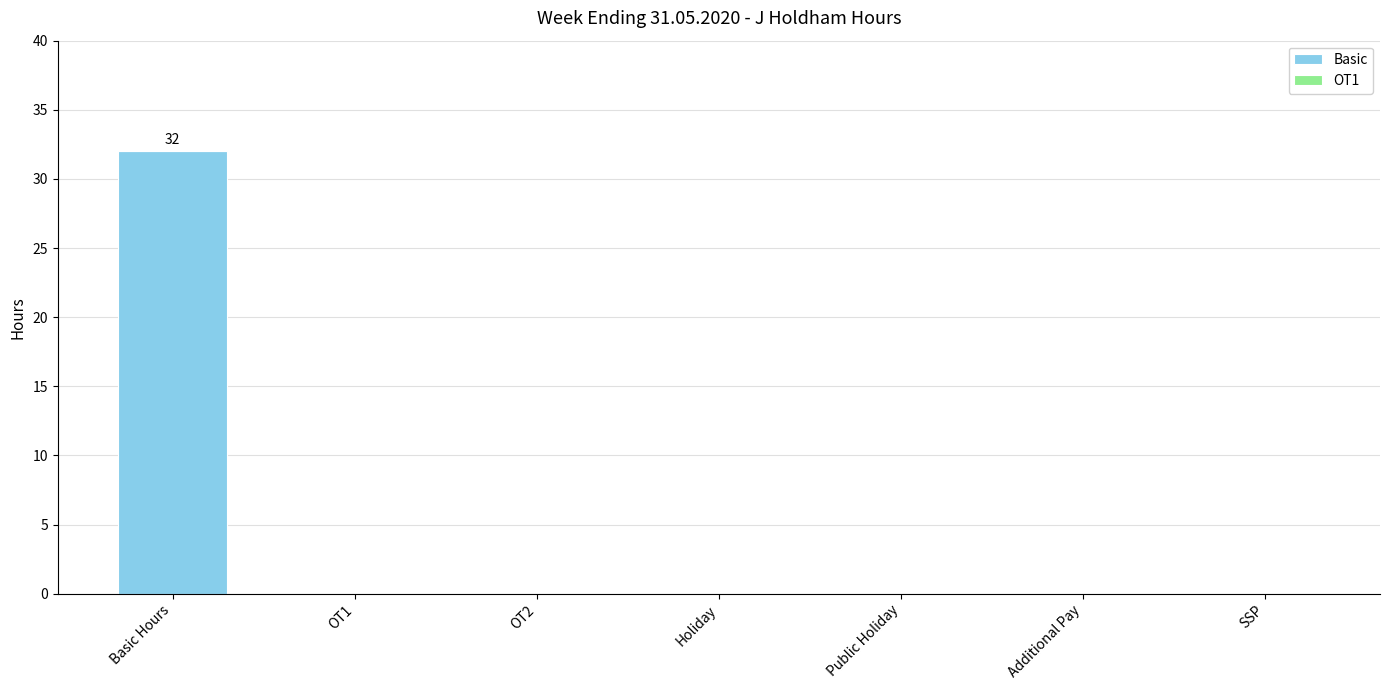

The value at SSP is 0. True or false?

True